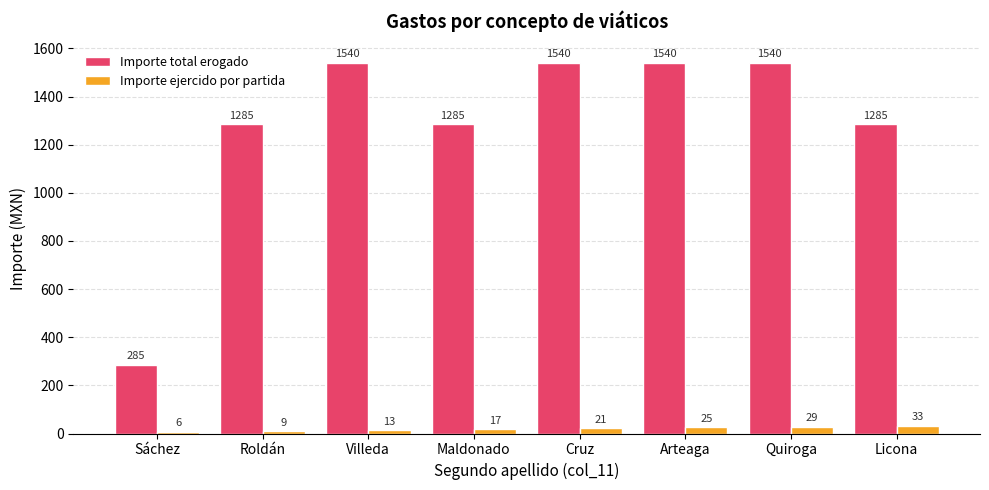

Rank the categories by Importe ejercido por partida value from lowest to highest.

Sáchez, Roldán, Villeda, Maldonado, Cruz, Arteaga, Quiroga, Licona